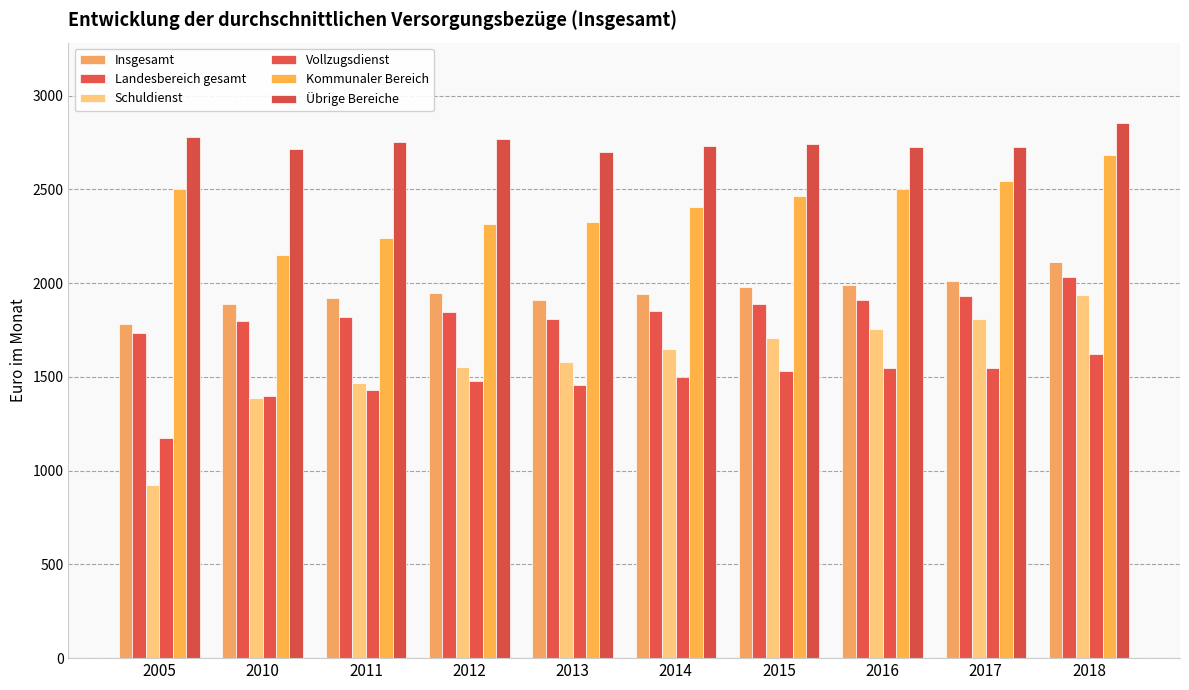

Are the bars horizontal?

No